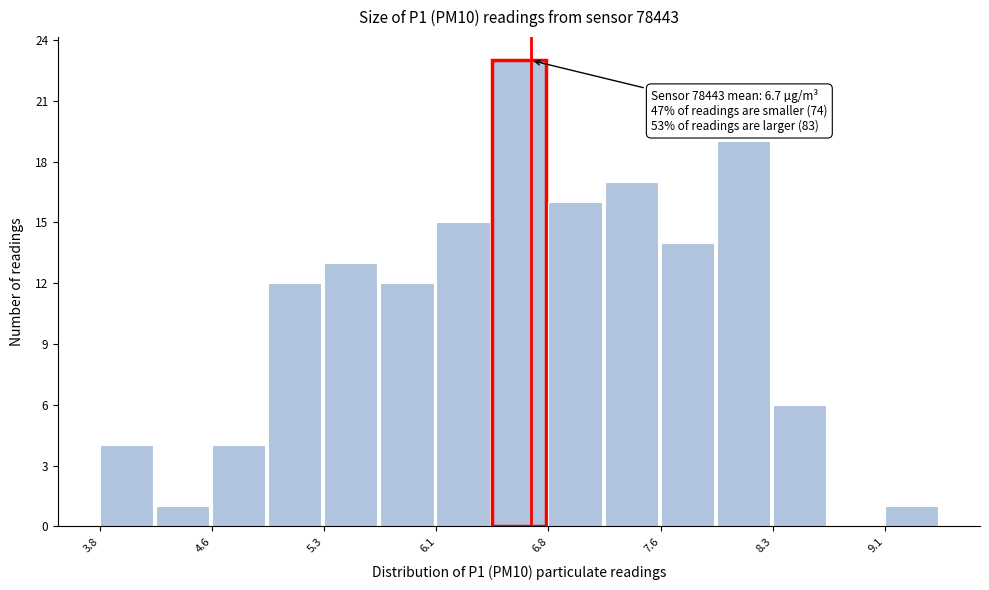

Around what value on the x-axis is the tallest bar? Give the approximate position of its centre, as read against the axis.

6.6